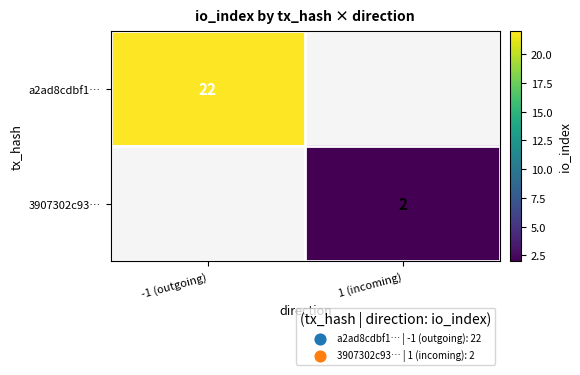

Is the value of a2ad8cdbf1… at -1 (outgoing) greater than the value of 3907302c93… at 1 (incoming)?

Yes